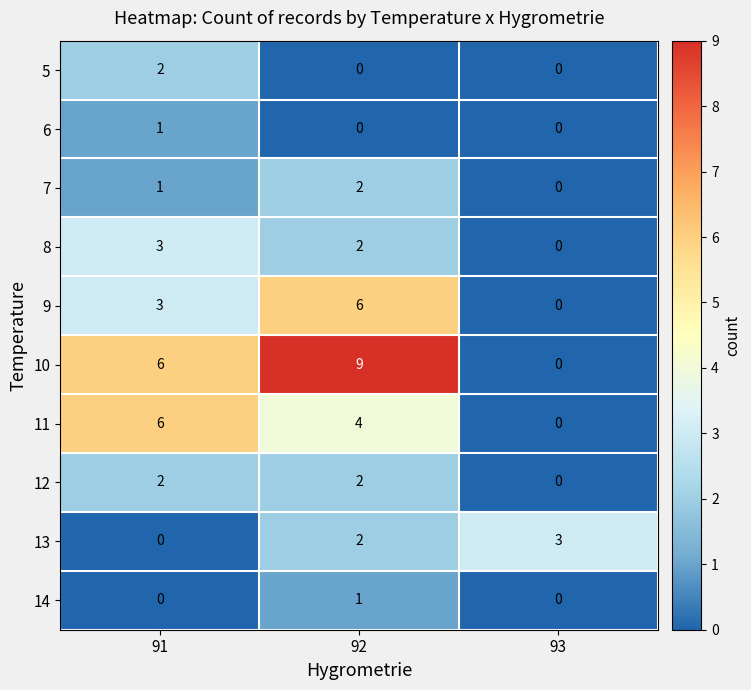

List the labels in order of 13 value, largest first.

93, 92, 91